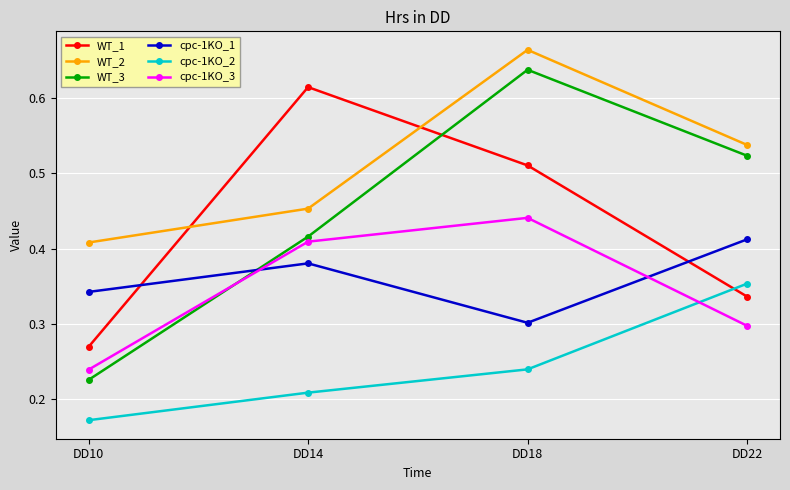

After their last crossing, which series has the higher values: WT_1 or WT_3?

WT_3